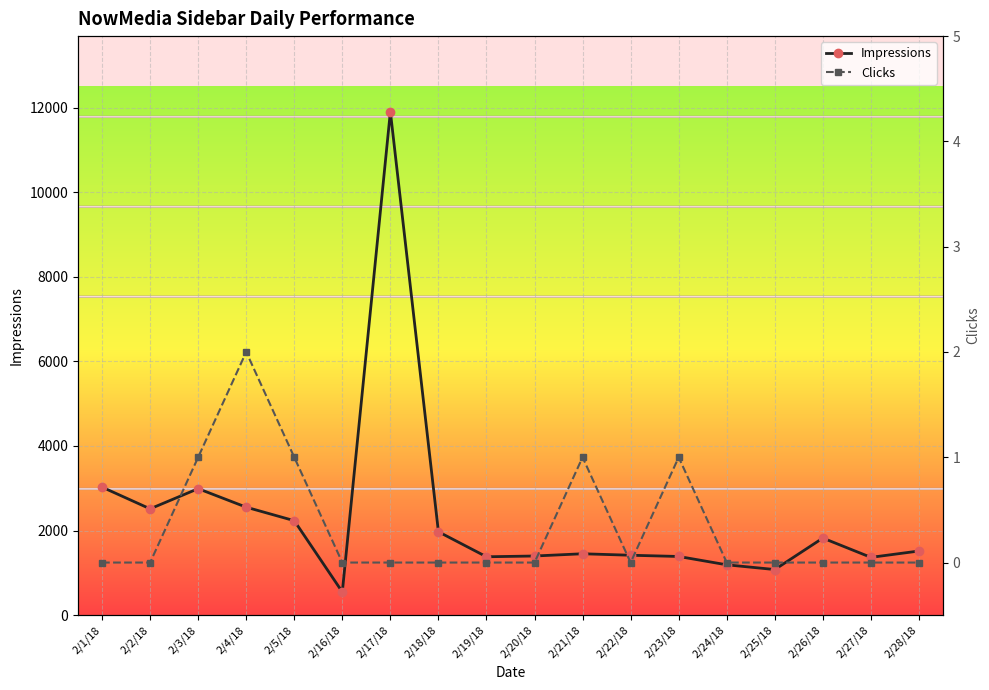

List the series in order of their overall mean, highest first.

Impressions, Clicks